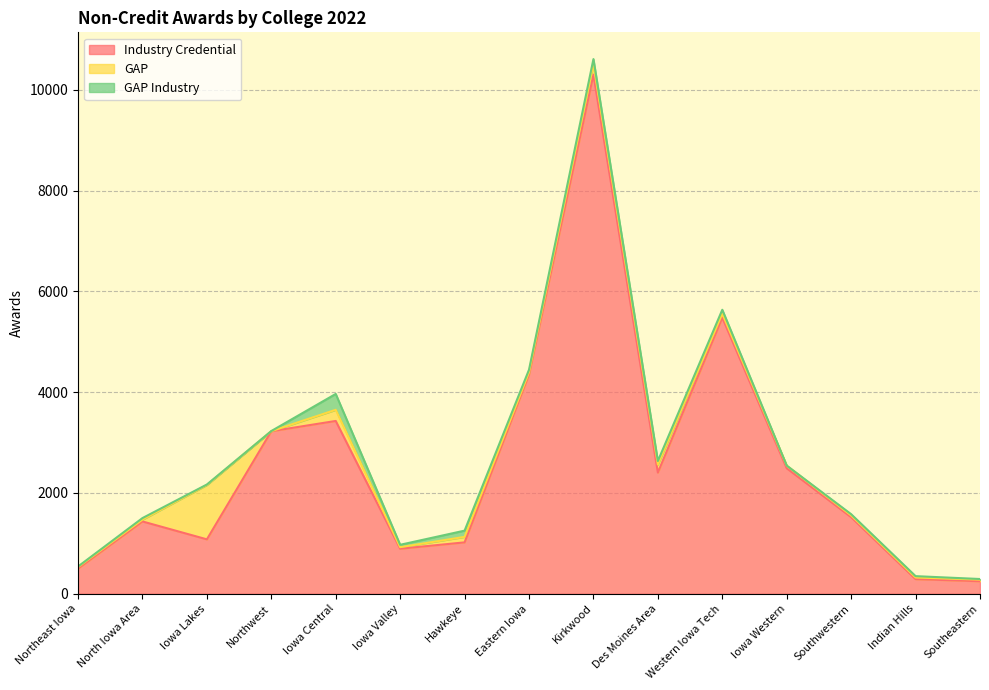

Where does the Industry Credential series first go above 1519?

Northwest